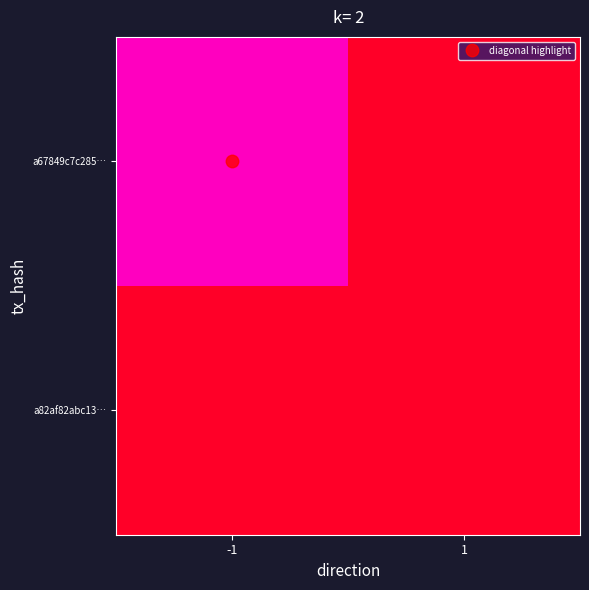

Reading right to left, extract all data points from this chart.

a67849c7c285…: 1=0	-1=1
a82af82abc13…: 1=0	-1=0